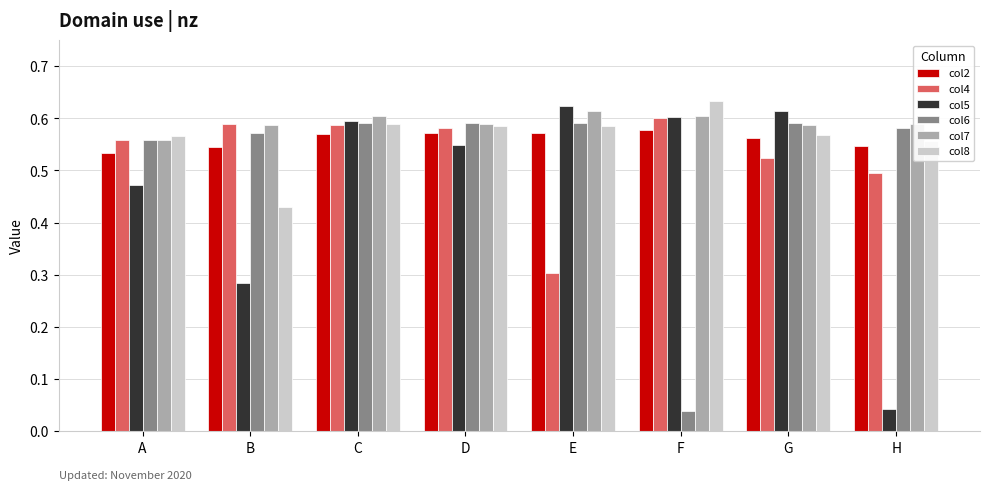

Rank the series by their maximum value, from highest to lowest.

col8, col5, col7, col4, col6, col2